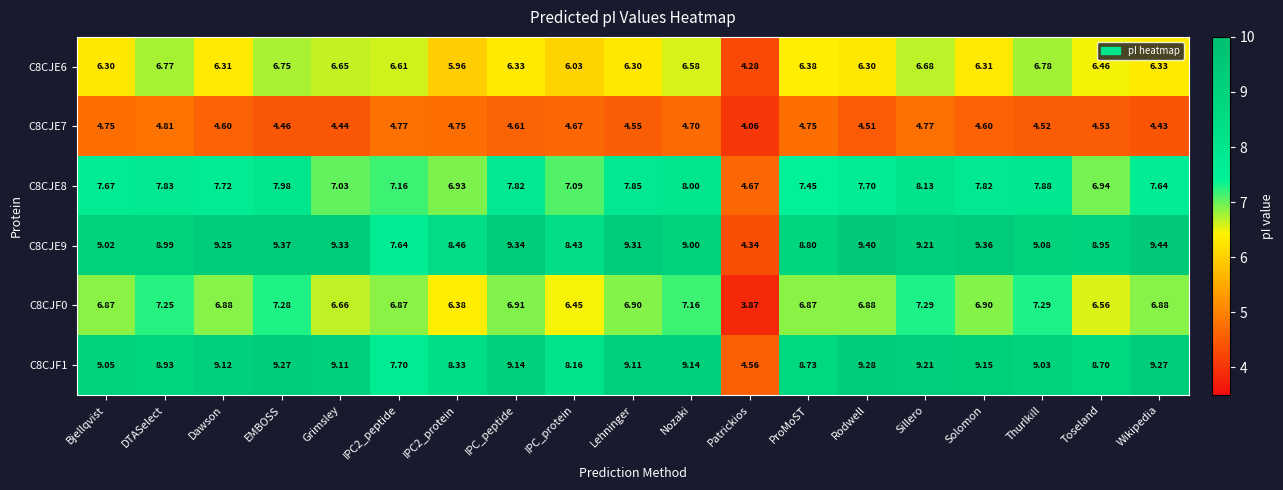

Where does the C8CJE8 series first go above 7?

Bjellqvist